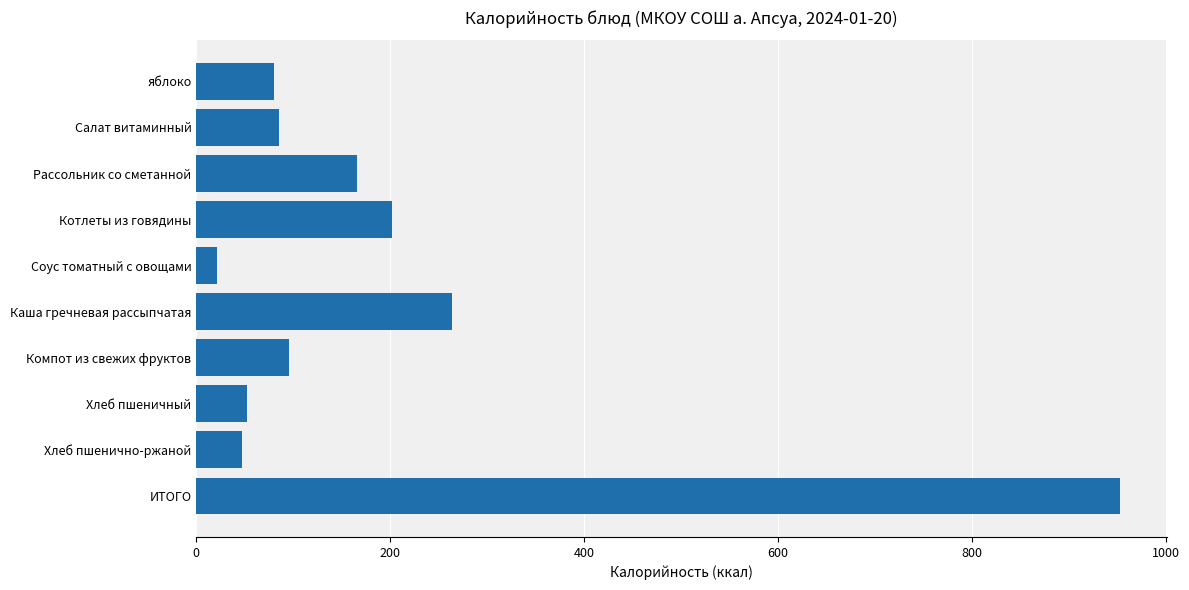

Which has a higher value, Котлеты из говядины or Салат витаминный?

Котлеты из говядины